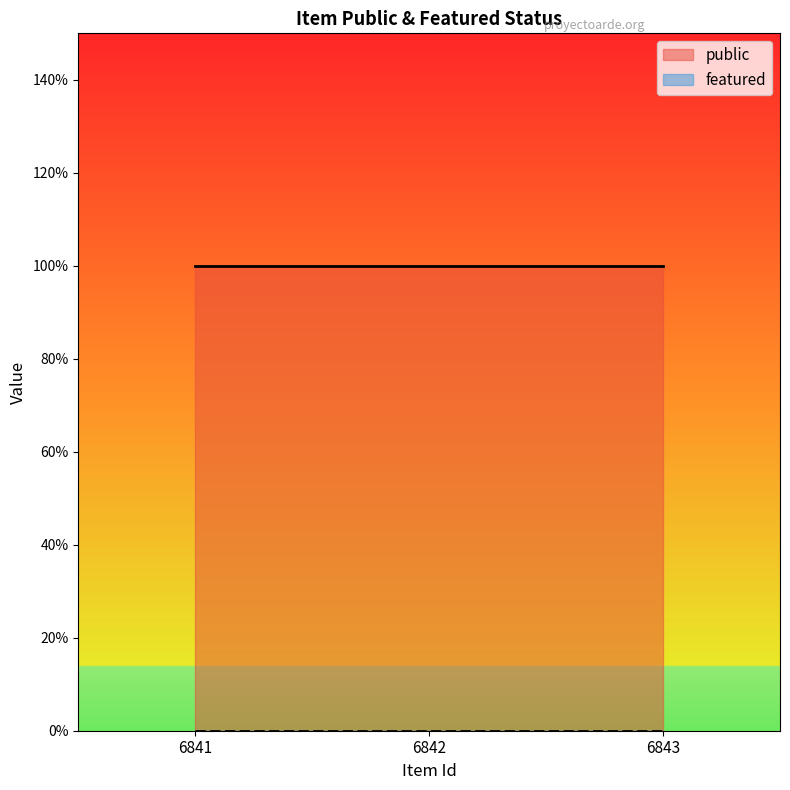

Count the number of categories in the chart.

3